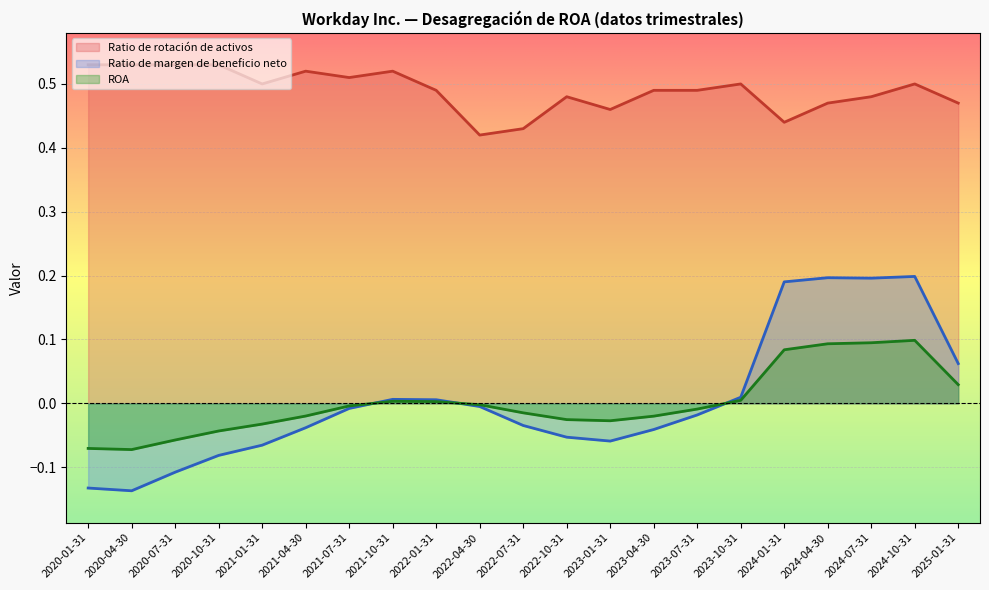

Count the number of categories in the chart.

21